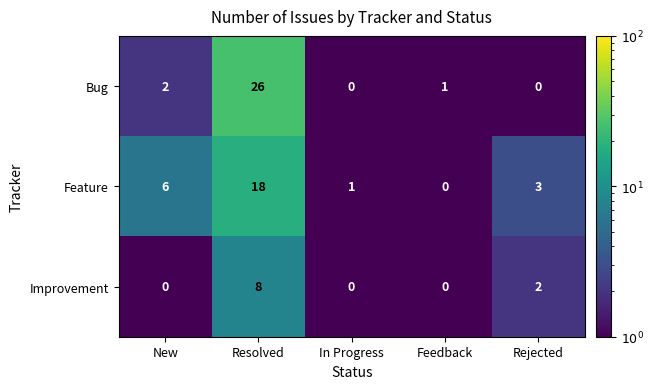

How many series are shown in this chart?

3